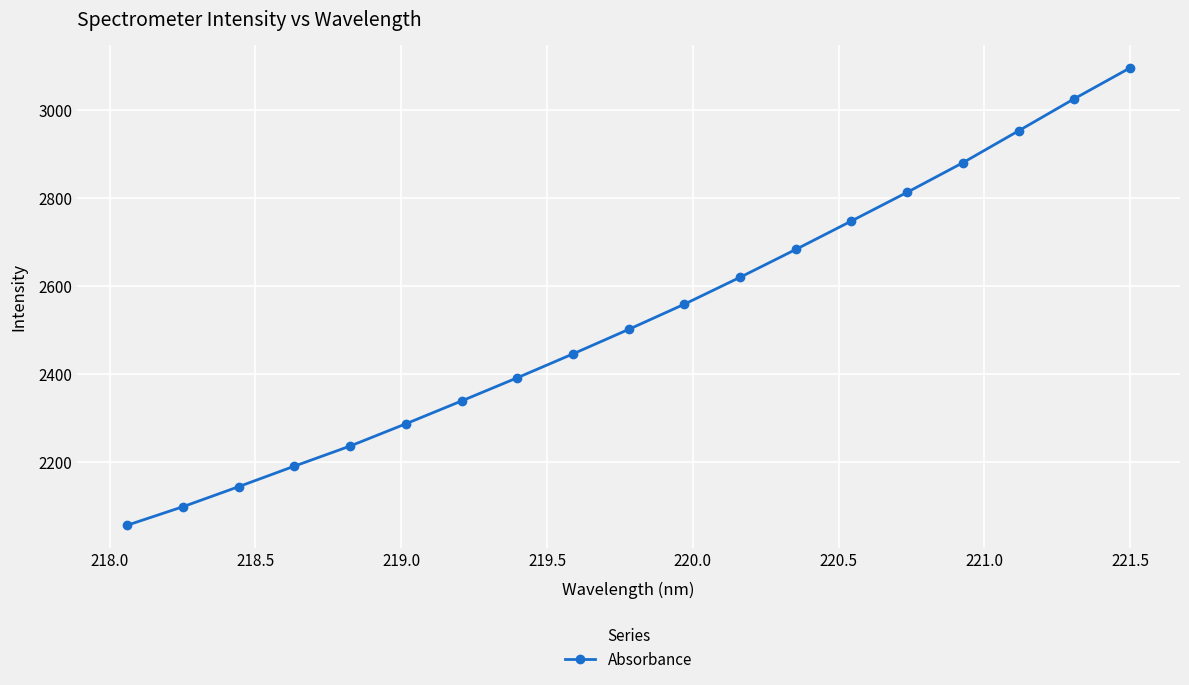

What is the minimum value shown in the chart?

2056.7